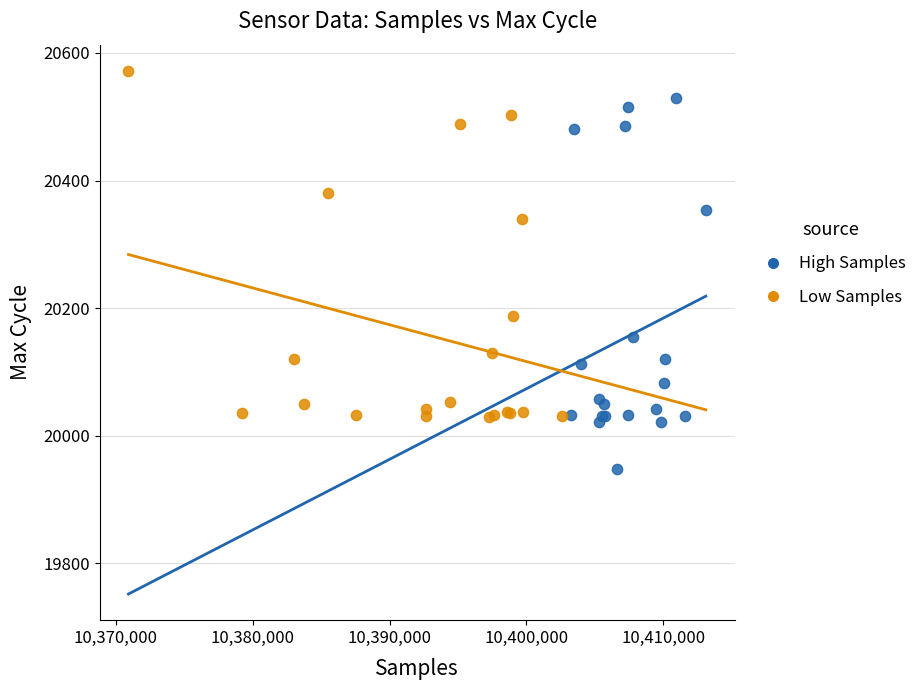

Which series reaches the minimum Y coordinate?

High Samples